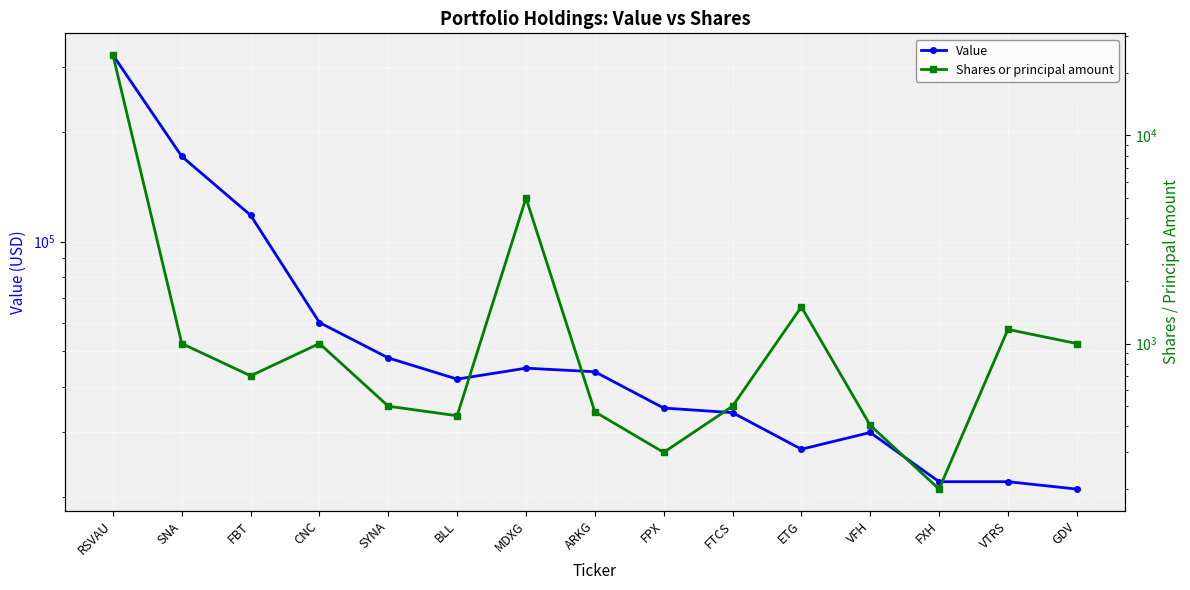

Reading left to right, list all the values displayed in this chart.

Value: 324000	171000	118000	60000	48000	42000	45000	44000	35000	34000	27000	30000	22000	22000	21000
Shares or principal amount: 24300	1000	700	1000	500	450	5000	470	300	500	1500	405	200	1169	1000